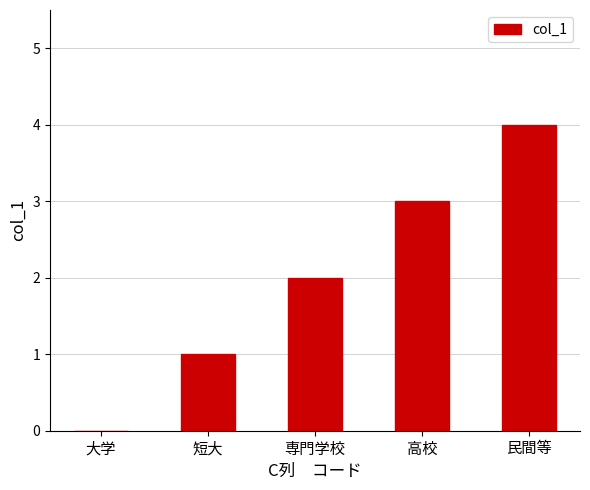

What is the change in value from 大学 to 短大?

+1